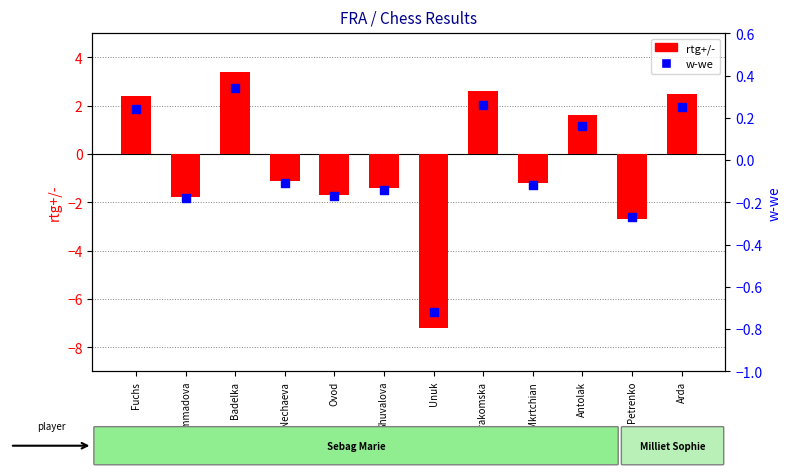

At which category is the sum across all series the highest?

Badelka